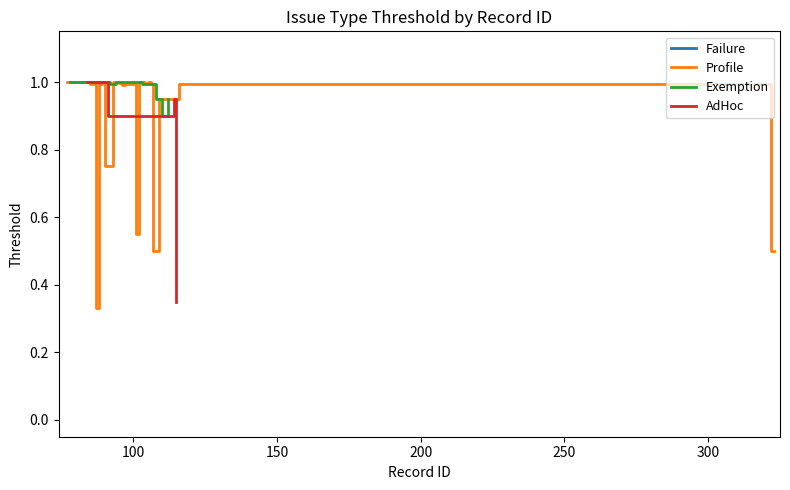

True or false: Failure and AdHoc intersect in this chart.

False